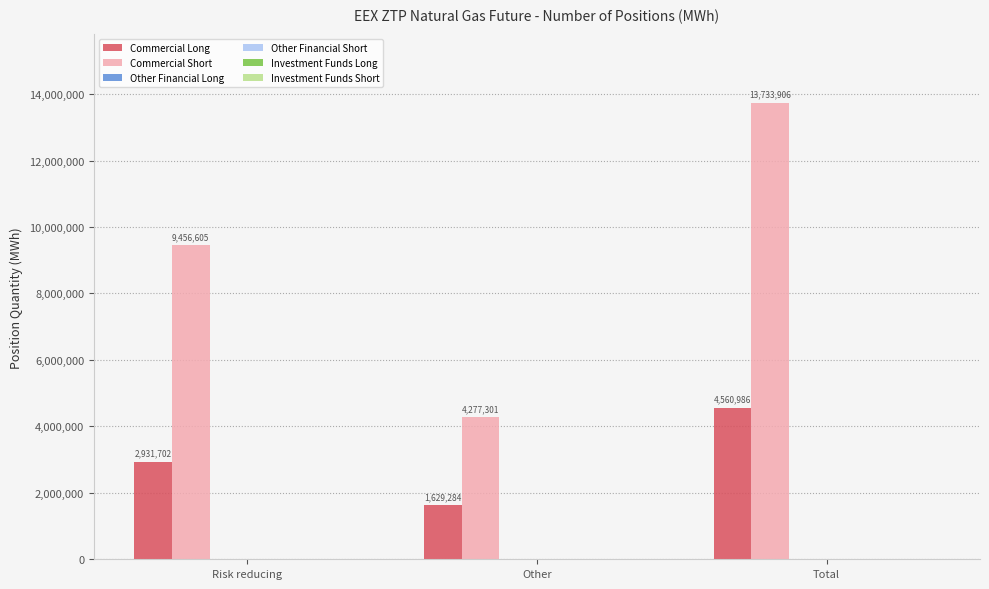

Which series has the largest total across all categories?

Commercial Short